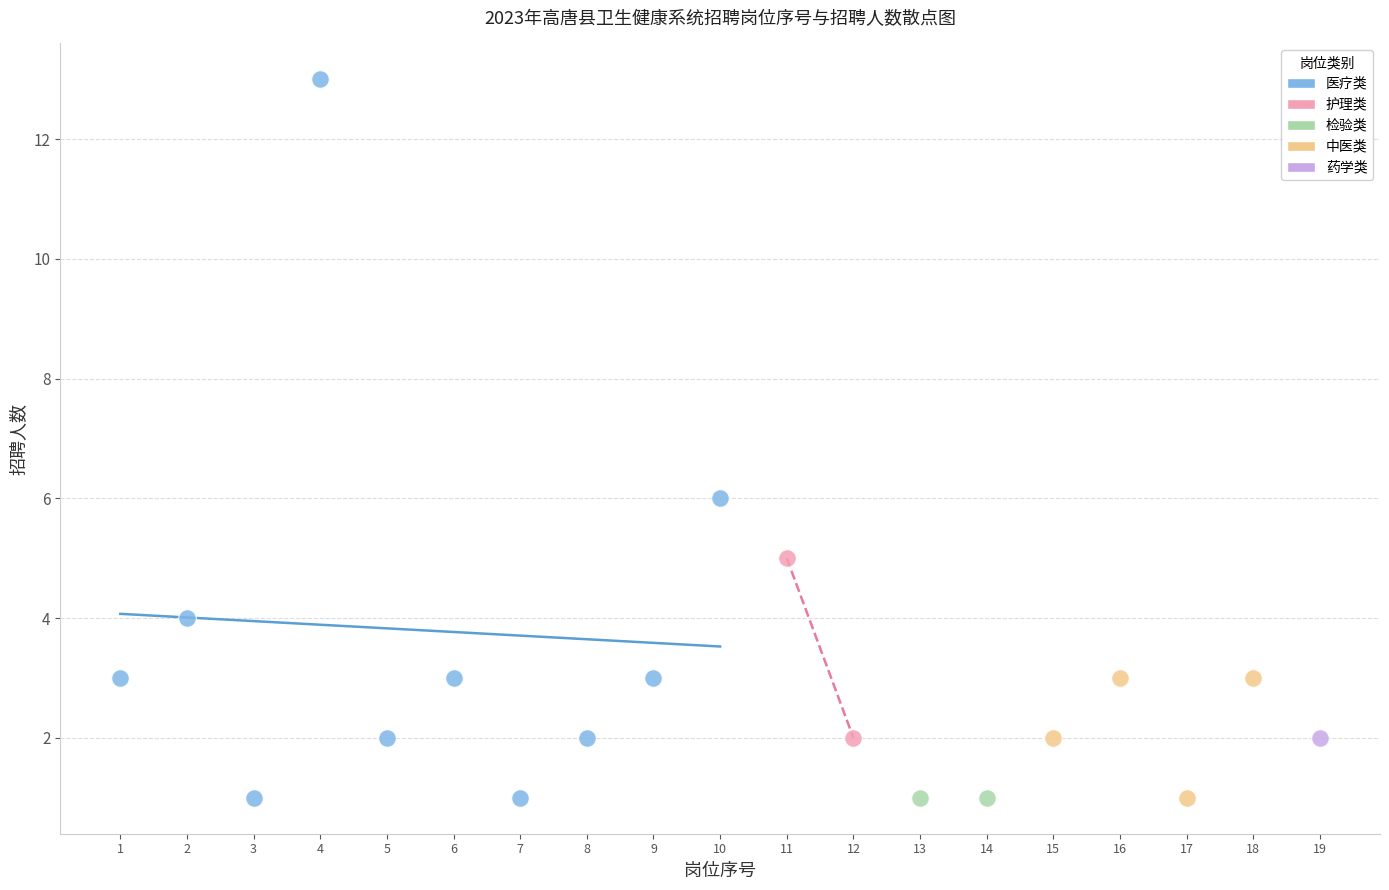

What are all the series names shown in the legend?

医疗类, 护理类, 检验类, 中医类, 药学类